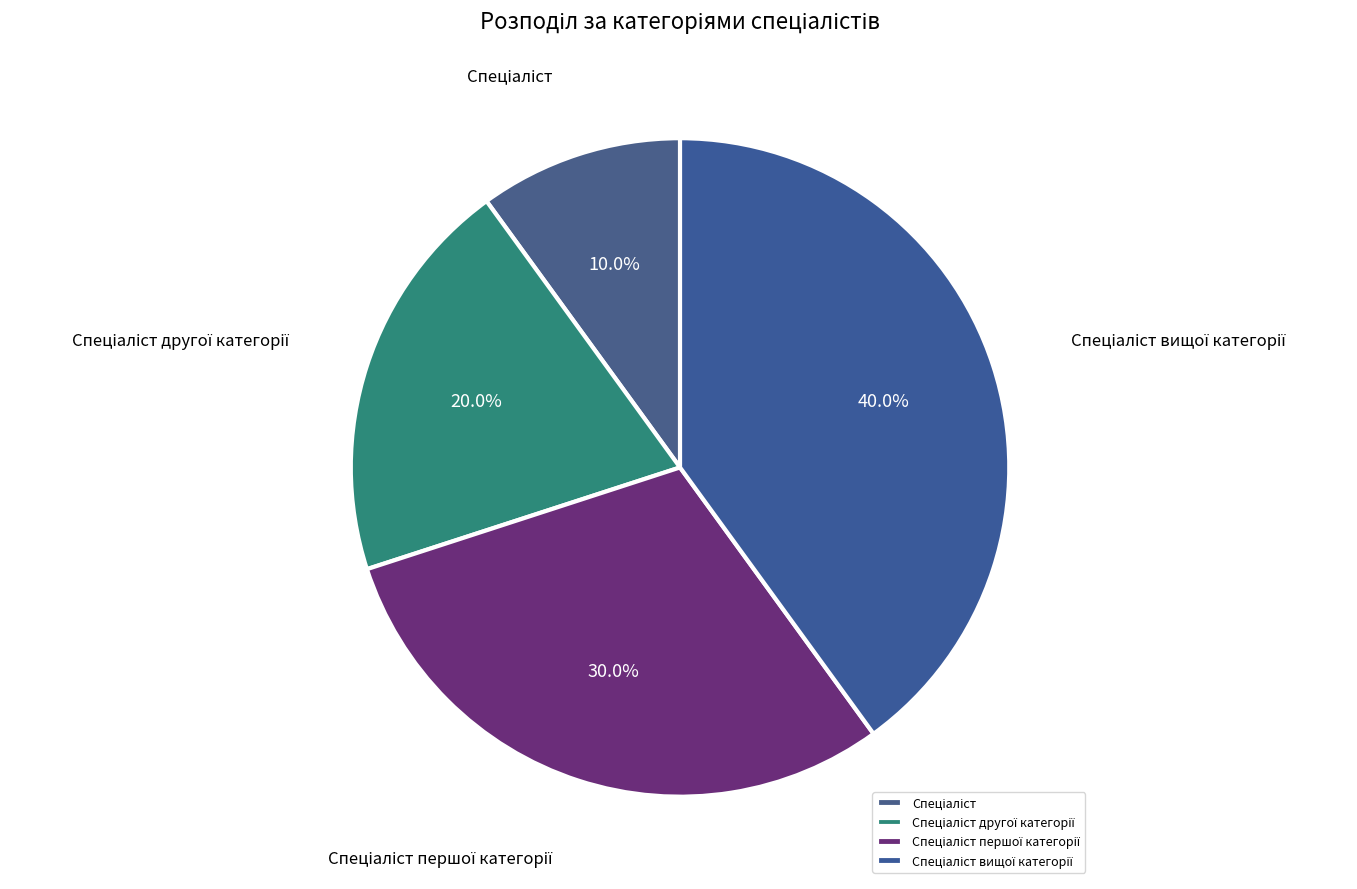

Does any single category account for the majority?

No